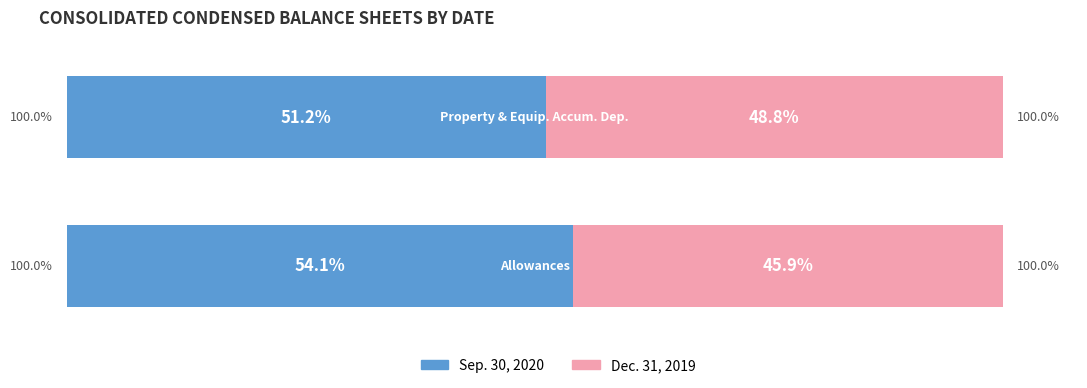

What is the lowest value of the Sep. 30, 2020 series?

51.2